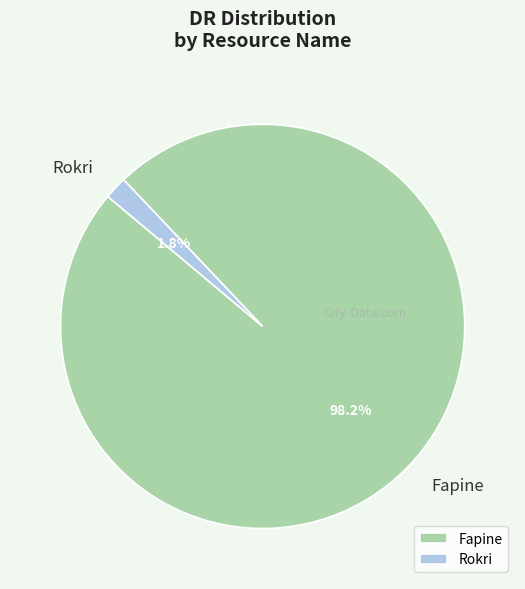

Rank the categories by value from highest to lowest.

Fapine, Rokri